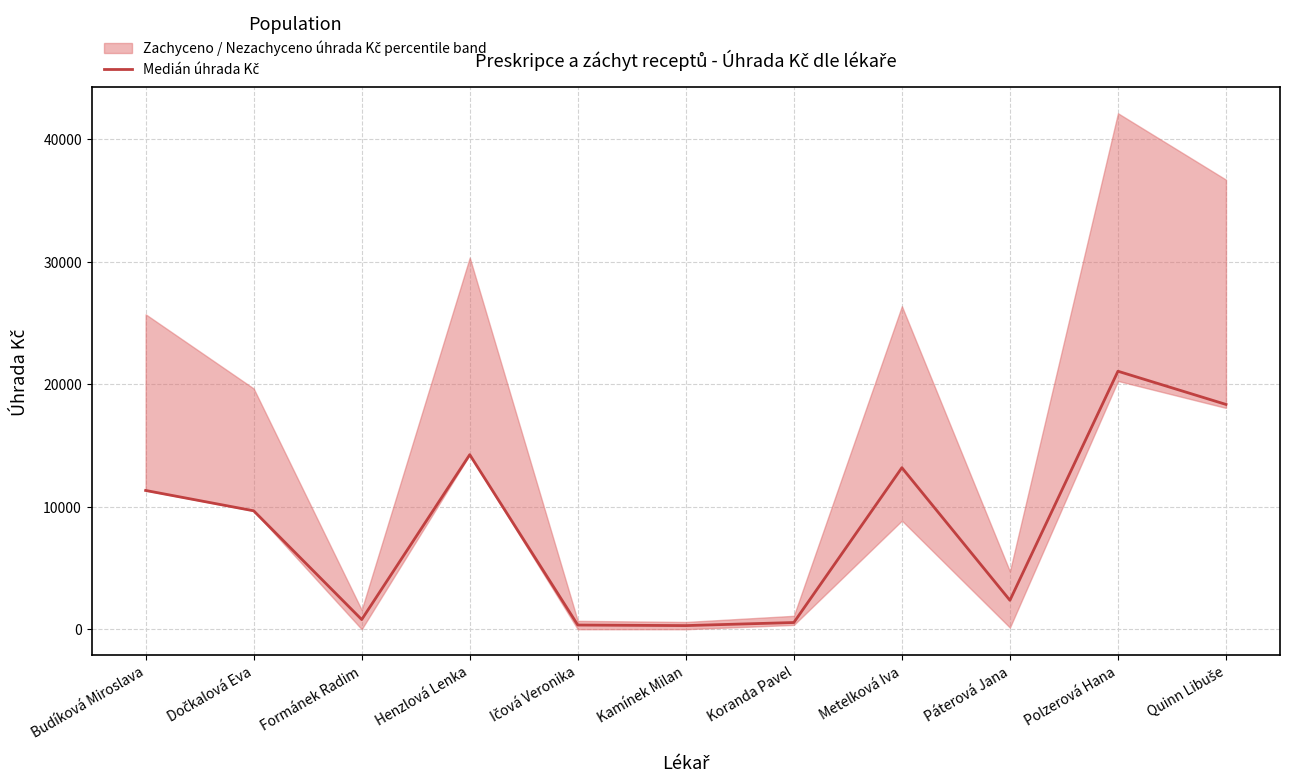

How many data points are above 9666?

6